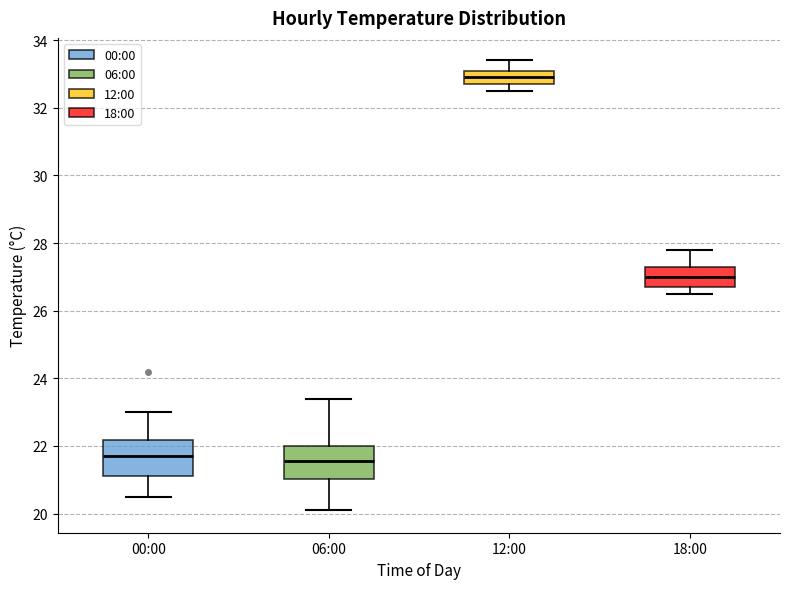

Reading left to right, read every box against the y-axis: the position of its median line, the range the box covers, and the ends of its whiskers. The values are not printed on the chart, so give them approximately, as read against the axis.

00:00: median 21.8, box 21.2 to 22.2, whiskers 20.6 to 23.0
06:00: median 21.6, box 21.0 to 22.0, whiskers 20.2 to 23.4
12:00: median 33.0, box 32.8 to 33.2, whiskers 32.6 to 33.4
18:00: median 27.0, box 26.8 to 27.4, whiskers 26.6 to 27.8